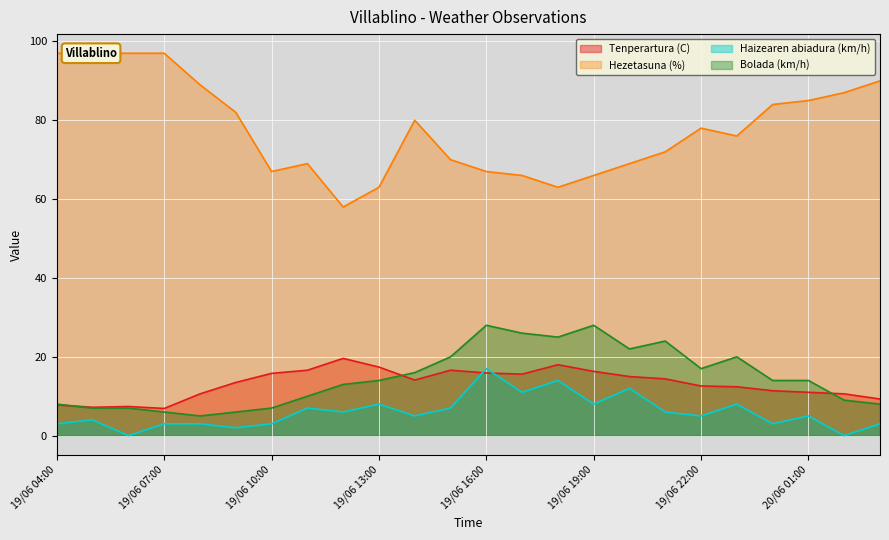

Between 19/06 07:00 and 19/06 20:00, which series saw the biggest shift?

Hezetasuna (%)